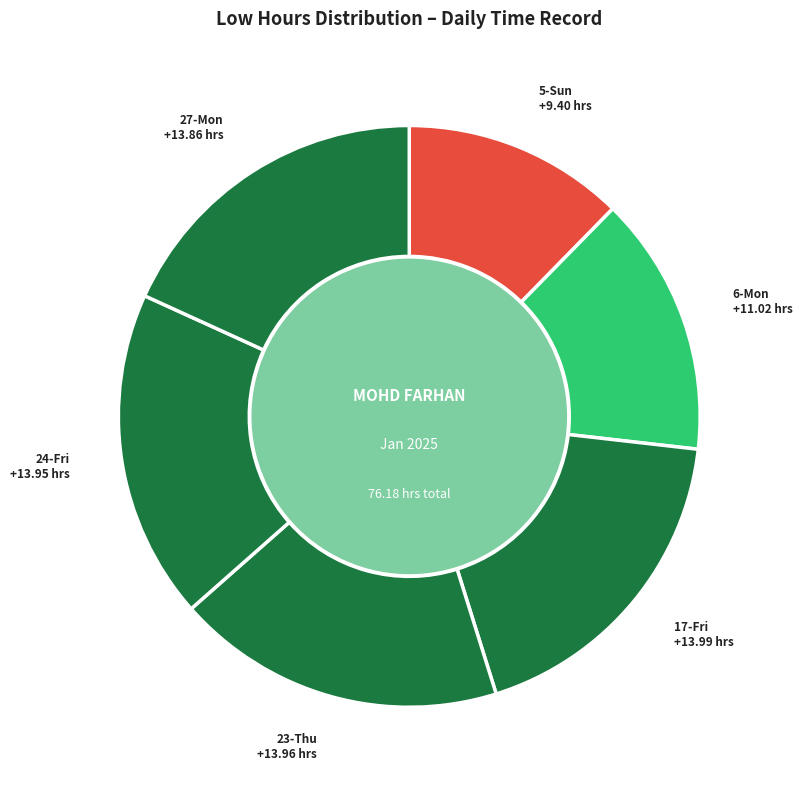

Count the number of slices in the pie.

6